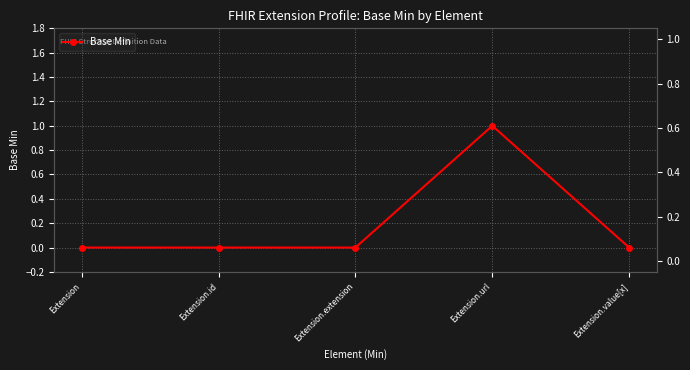

What is the maximum value shown in the chart?

1